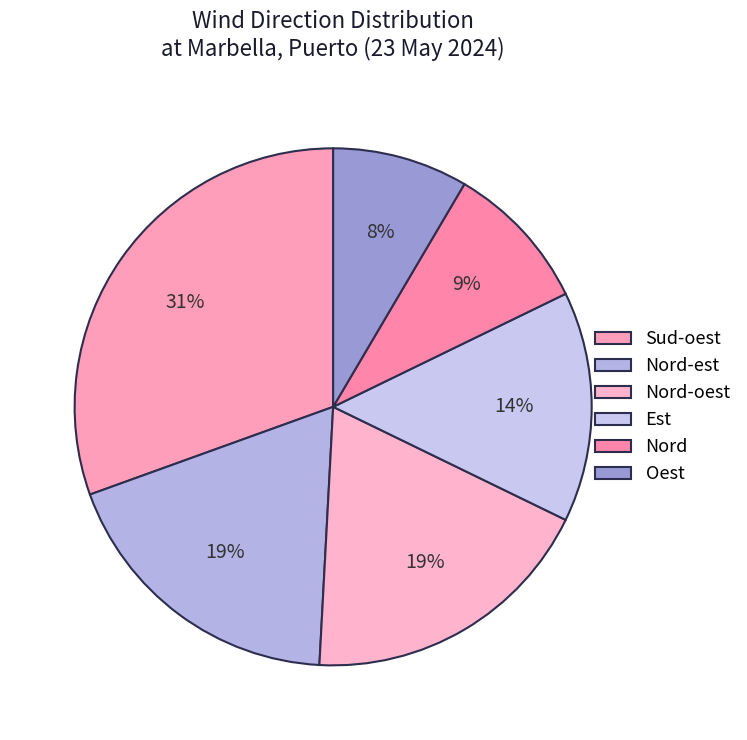

Count the number of slices in the pie.

6